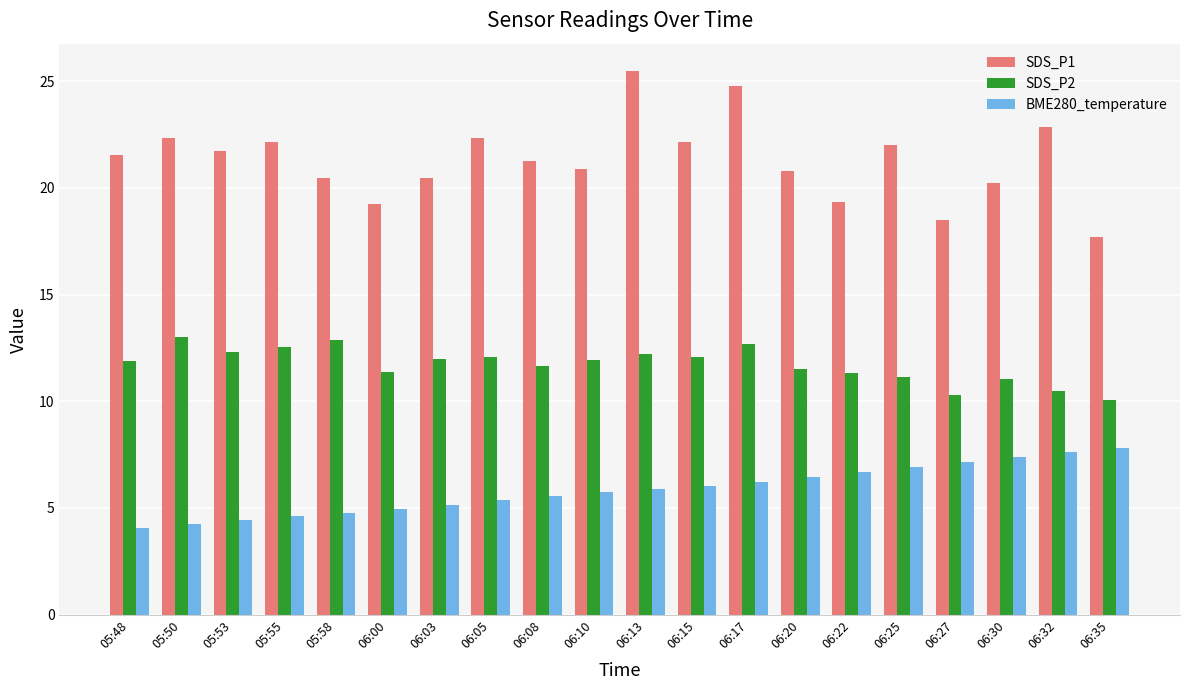

Rank the series by their average value, from lowest to highest.

BME280_temperature, SDS_P2, SDS_P1